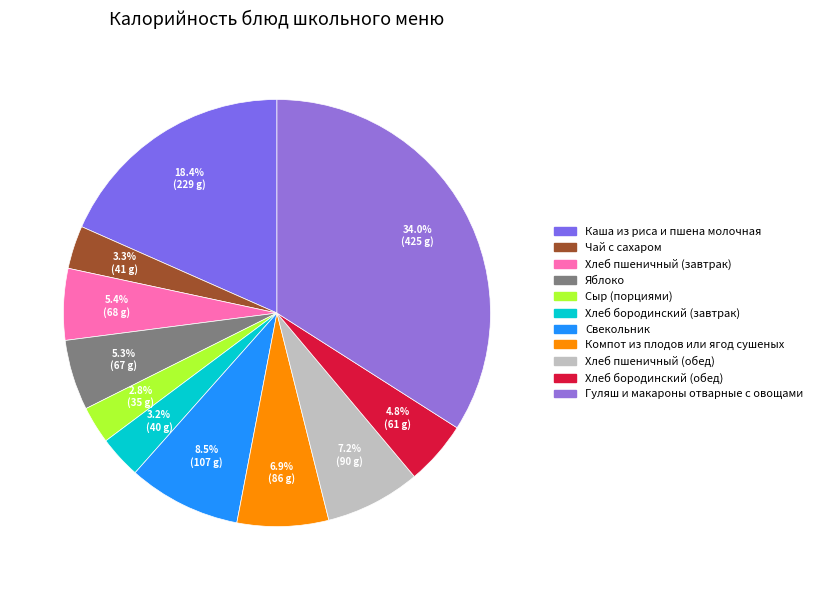

How many slices are in this pie chart?

11